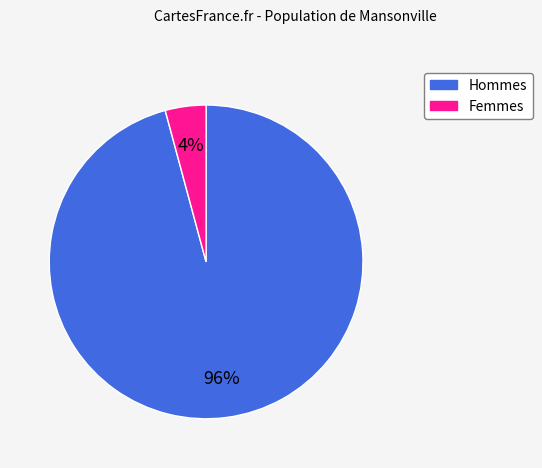

To the nearest percent, what is the difference between the largest and smallest slice percentages?

92%